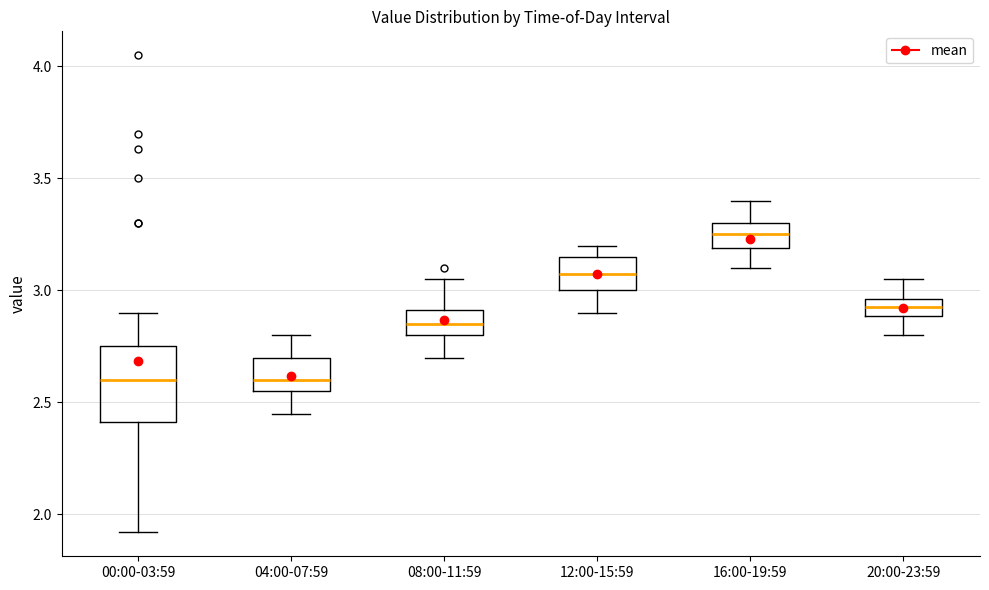

Which box is the tallest, from its lower edge to its upper edge?

00:00-03:59